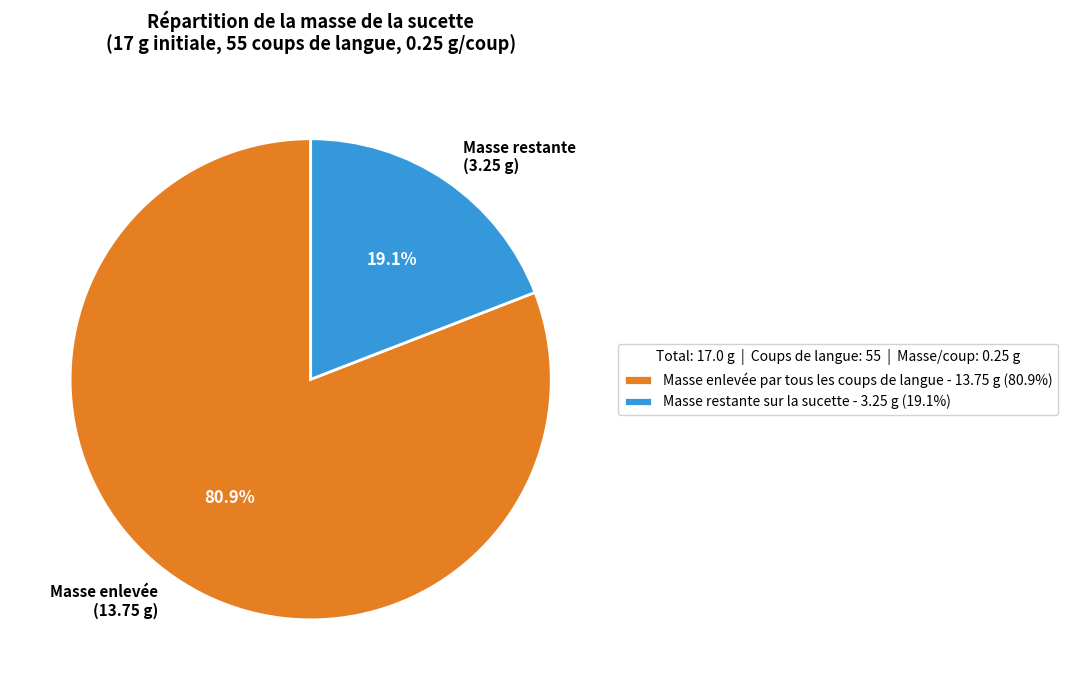

What portion of the pie excludes Masse enlevée (13.75 g)?

19.1%